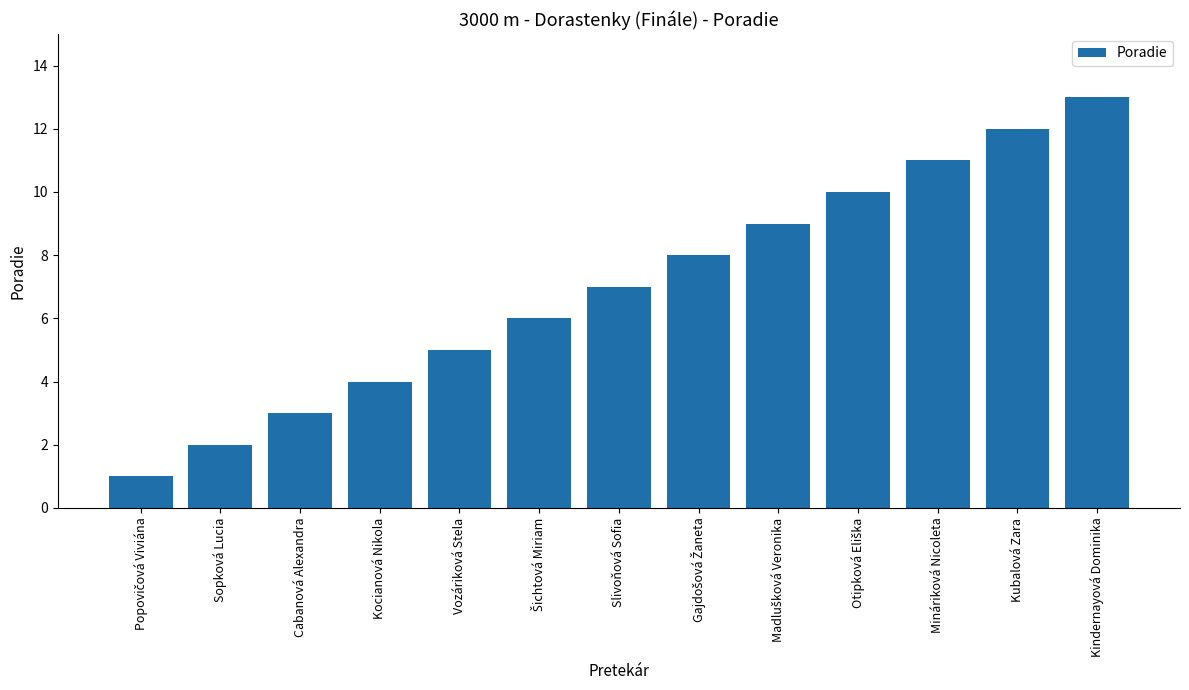

Is it true that the value at Cabanová Alexandra is 5?

False